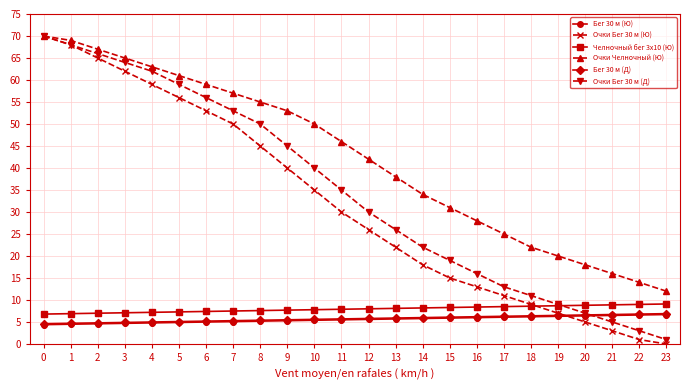

Is it true that Очки Челночный (Ю) equals 31.2 at 2?

False